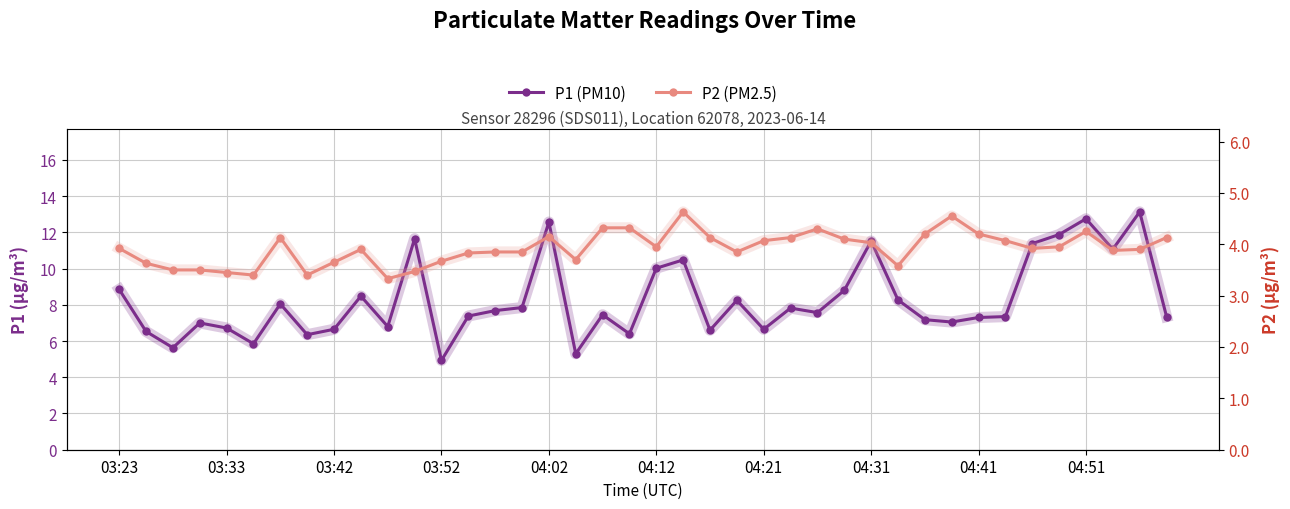

True or false: P1 (PM10) and P2 (PM2.5) cross at least once.

False